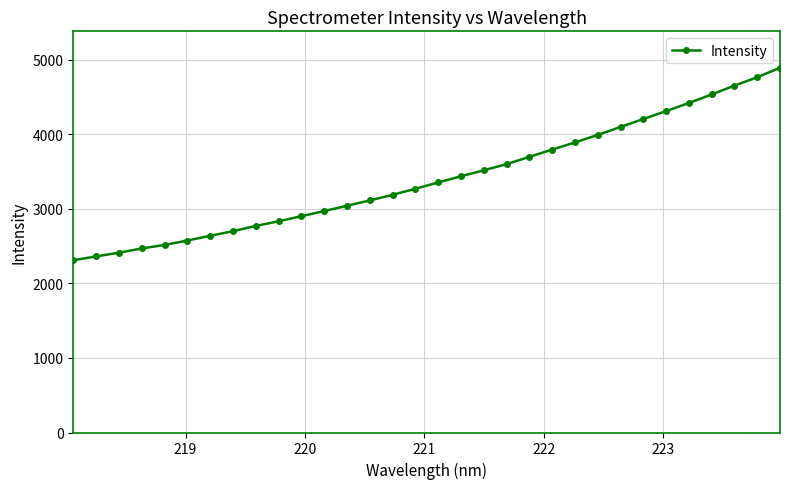

What is the sum of all values?

109267.7